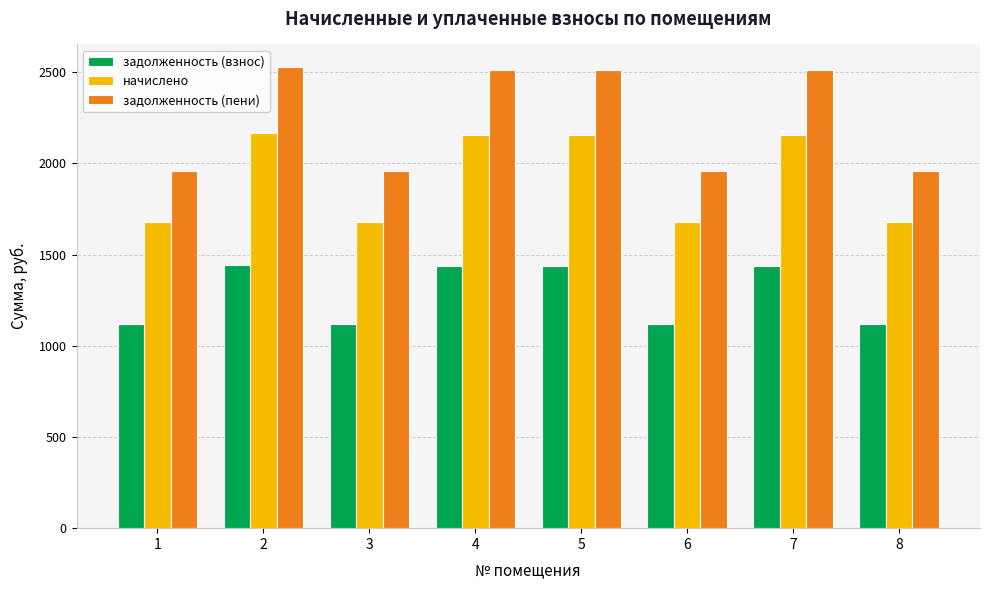

What is the minimum value for задолженность (пени)?

1956.5